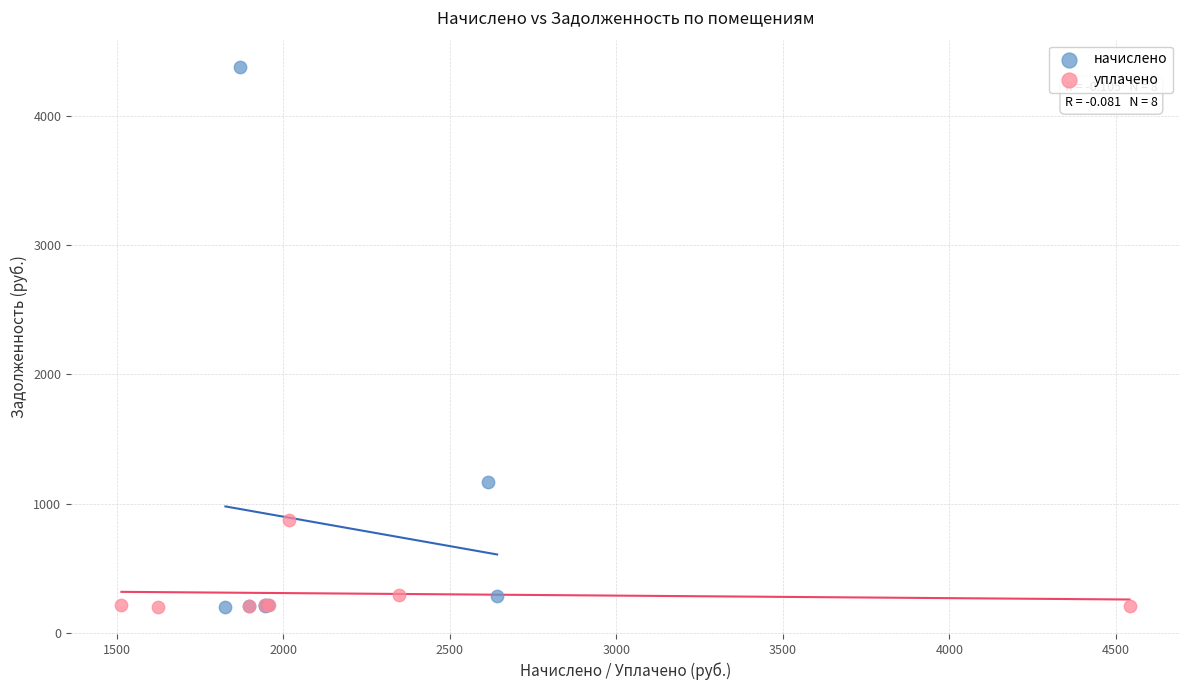

Which series has the largest Y range (max minus min)?

начислено